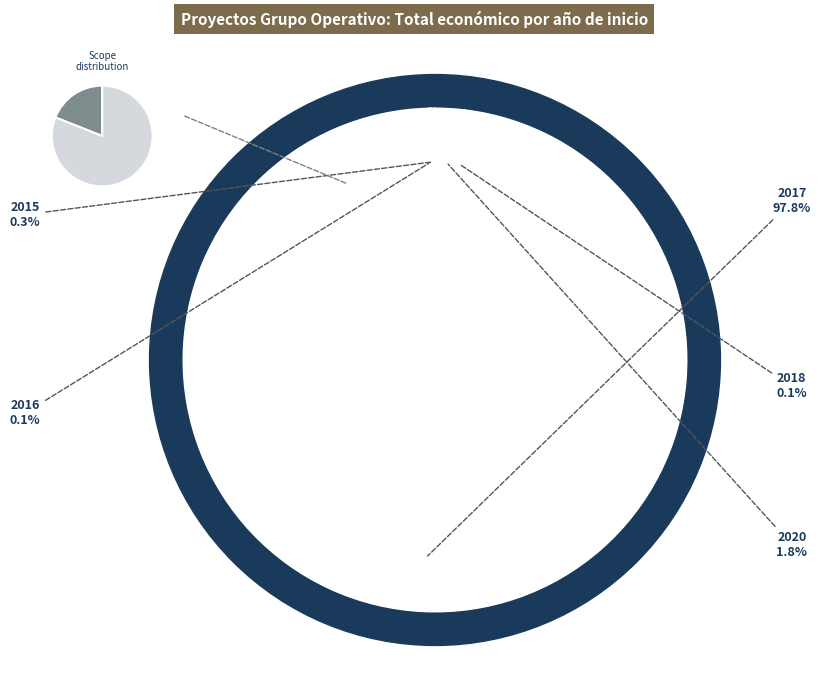

What percentage do 2020 and 2015 together represent?

2.1%